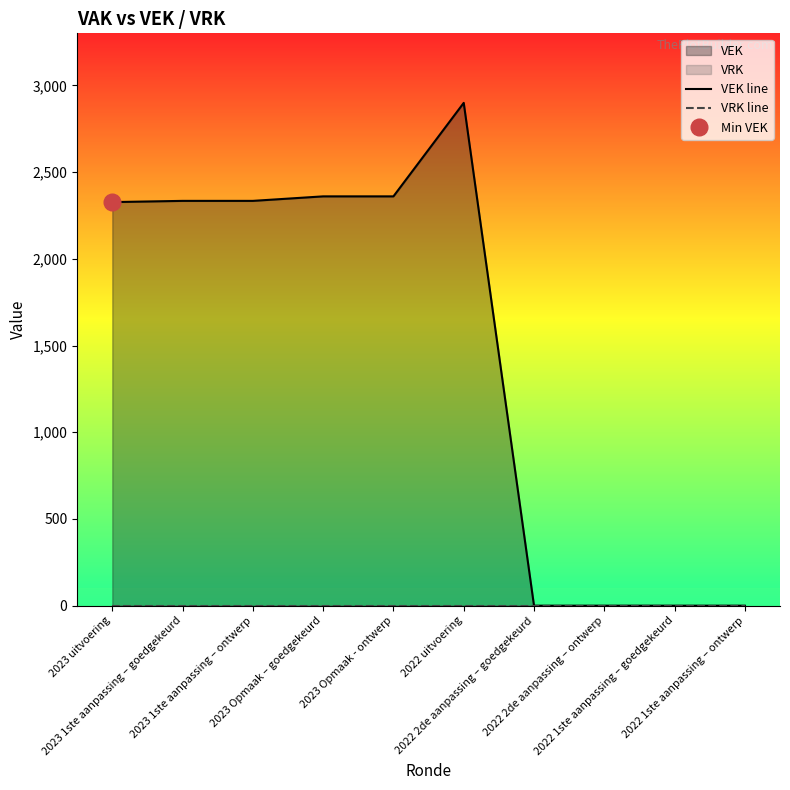

At which label is VRK line closest to 0?

2023 uitvoering